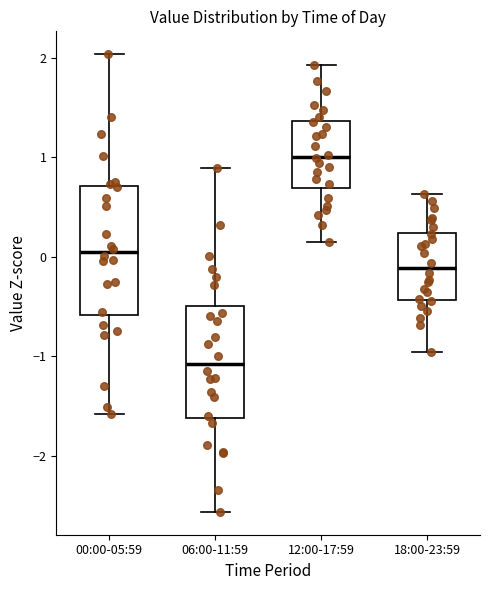

Reading left to right, read every box against the y-axis: the position of its median line, the range the box covers, and the ends of its whiskers. The values are not printed on the chart, so give them approximately, as read against the axis.

00:00-05:59: median 0.0, box -0.6 to 0.7, whiskers -1.6 to 2.0
06:00-11:59: median -1.1, box -1.6 to -0.5, whiskers -2.6 to 0.9
12:00-17:59: median 1.0, box 0.7 to 1.4, whiskers 0.2 to 1.9
18:00-23:59: median -0.1, box -0.4 to 0.2, whiskers -1.0 to 0.6